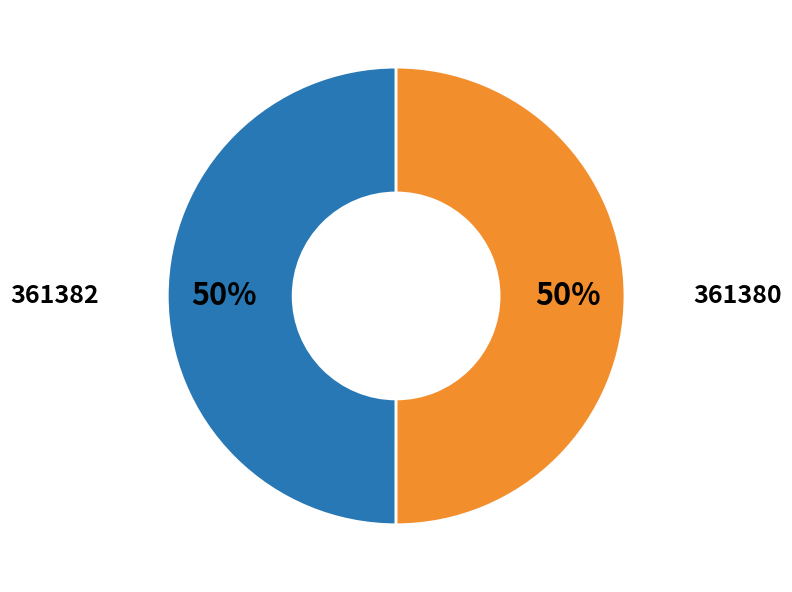

True or false: 361380 accounts for 50% of the total.

True